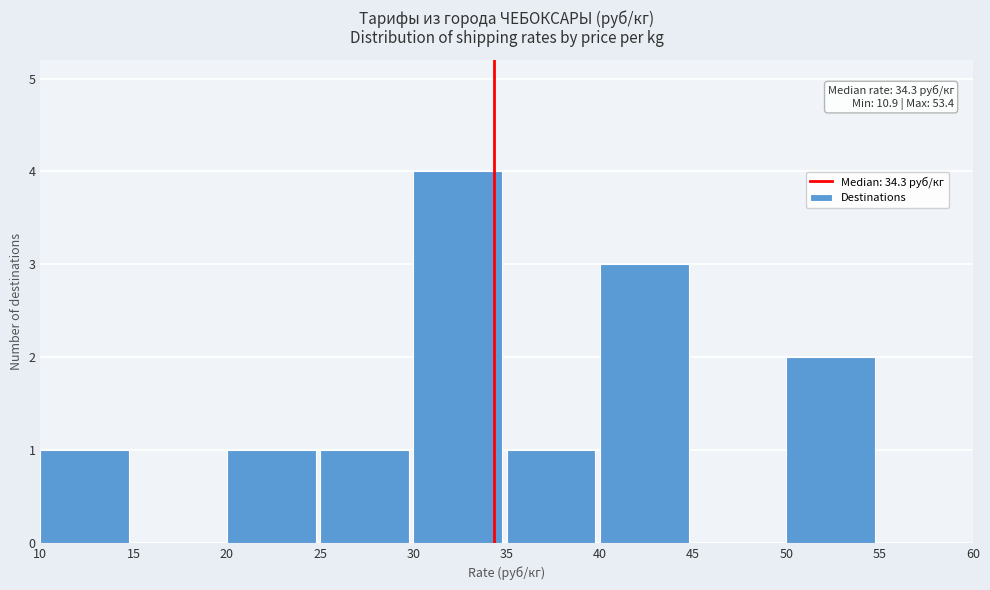

Which range on the x-axis has the tallest bar?

30 to 35